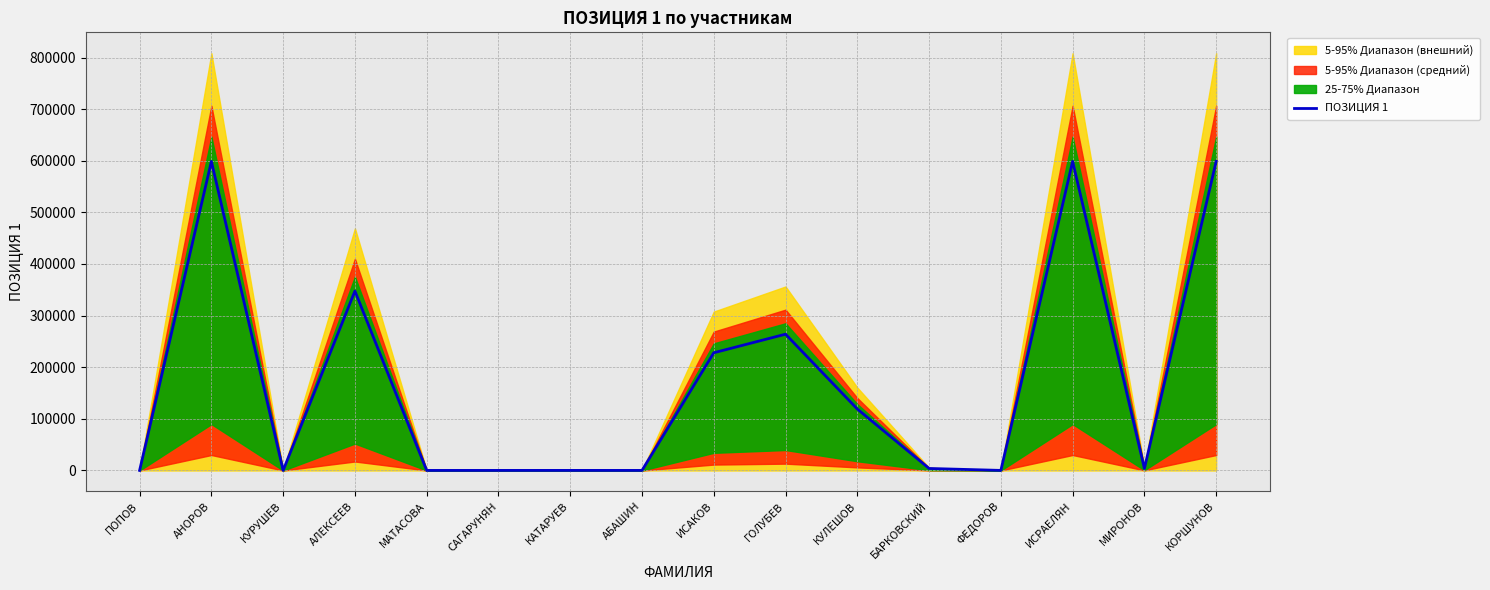

Count the number of categories in the chart.

16